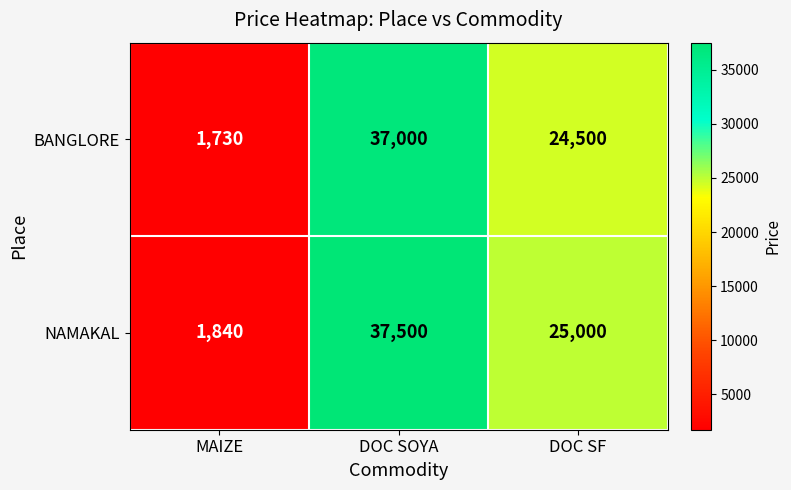

At which category is the sum across all series the highest?

DOC SOYA